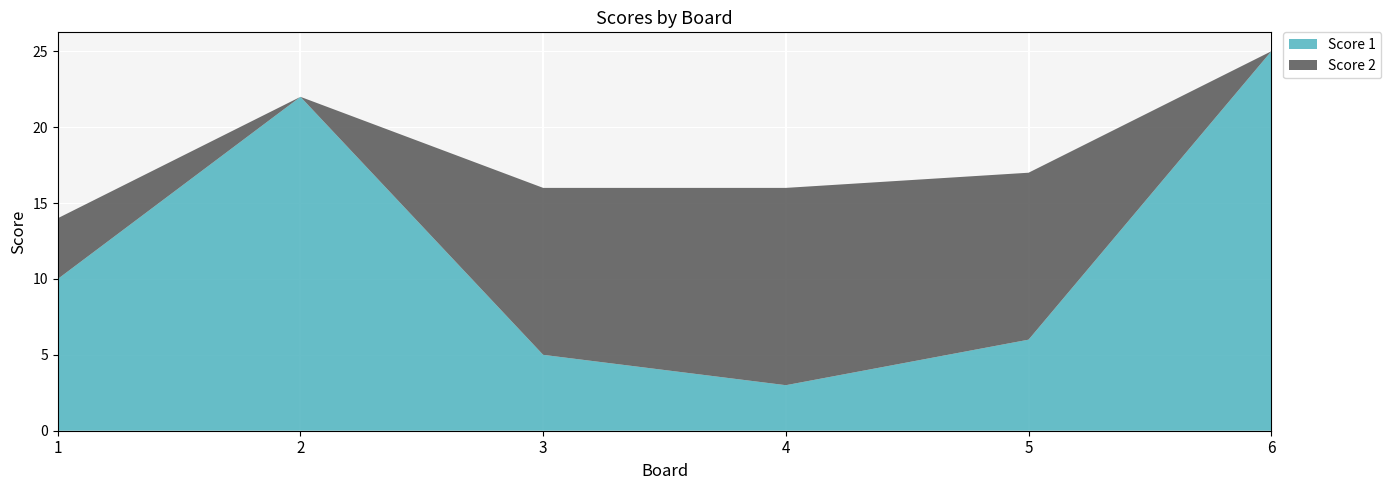

Reading left to right, what are all the values shown in this chart?

Score 1: 1=10	2=22	3=5	4=3	5=6	6=25
Score 2: 1=4	2=0	3=11	4=13	5=11	6=0